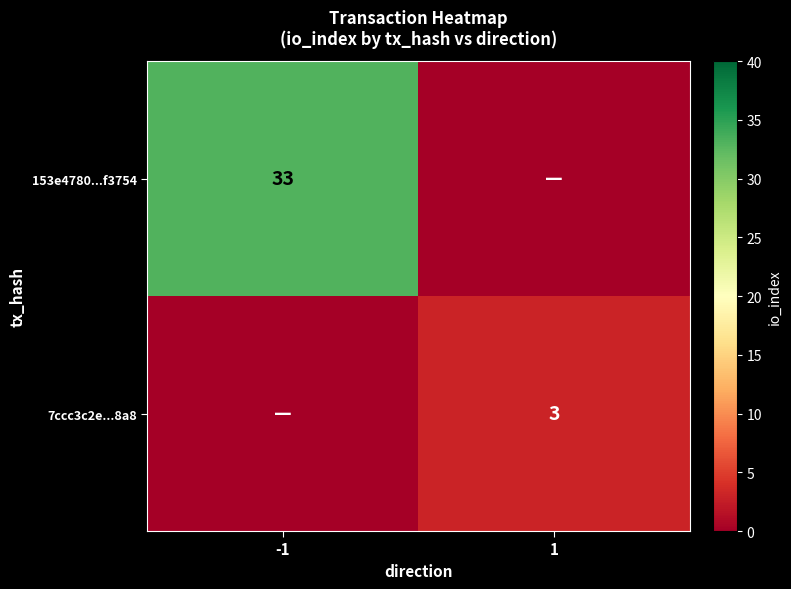

At which category is the sum across all series the highest?

-1